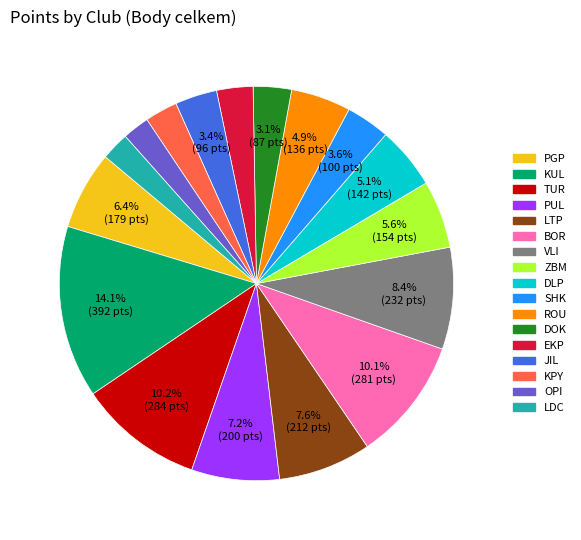

Which slice is the largest?

KUL